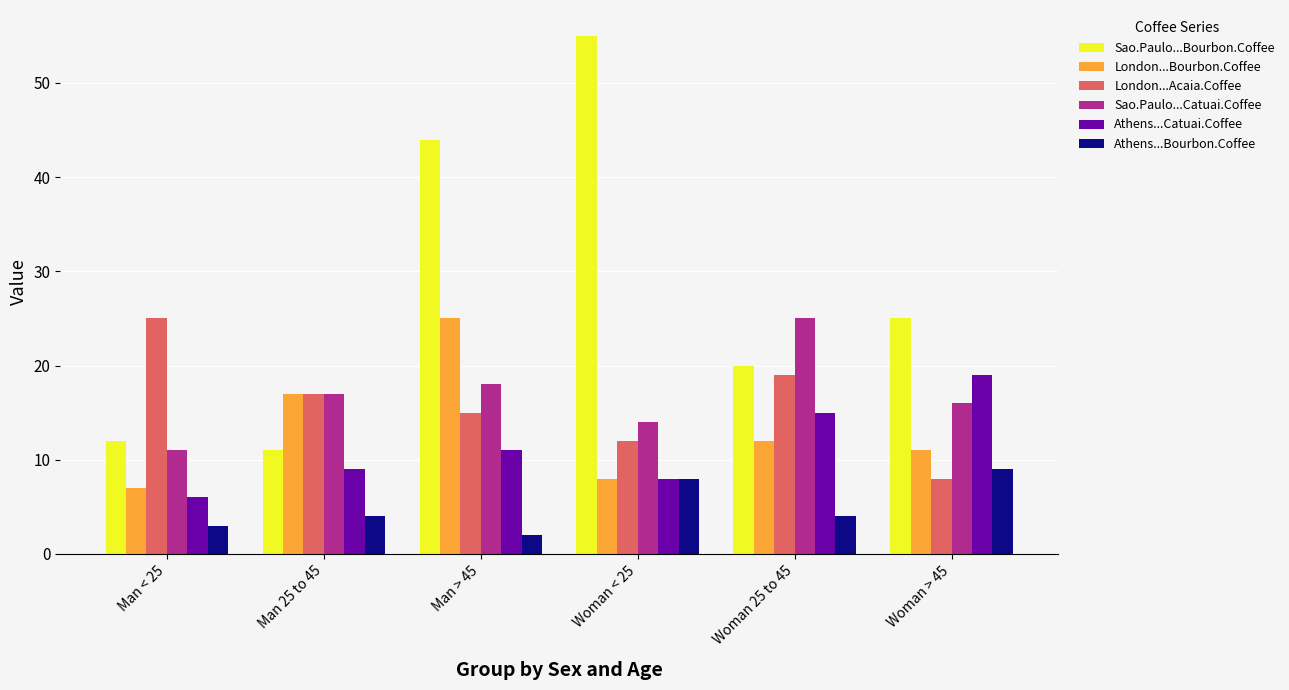

Rank the categories by London...Acaia.Coffee value from lowest to highest.

Woman > 45, Woman < 25, Man > 45, Man 25 to 45, Woman 25 to 45, Man < 25